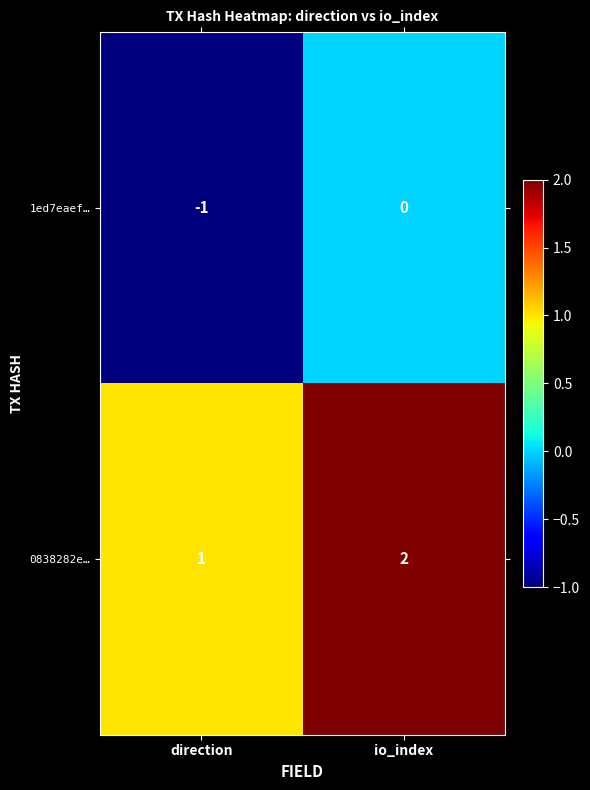

List the series in order of their peak value, lowest first.

1ed7eaef…, 0838282e…